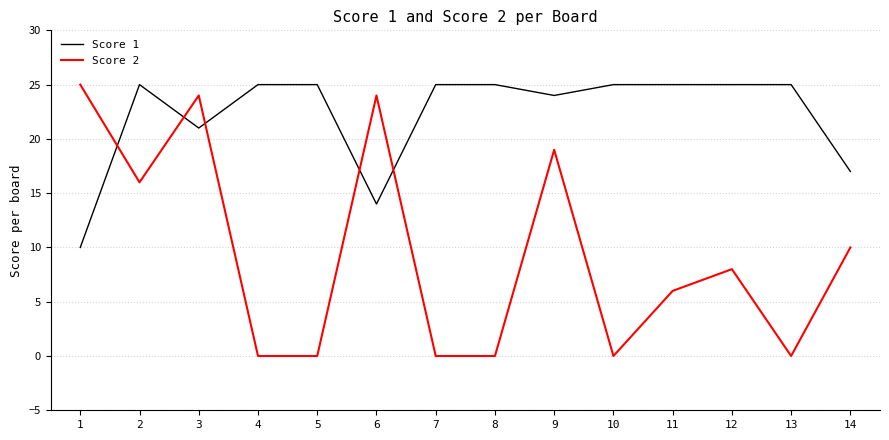

How many times do Score 1 and Score 2 cross each other?

5